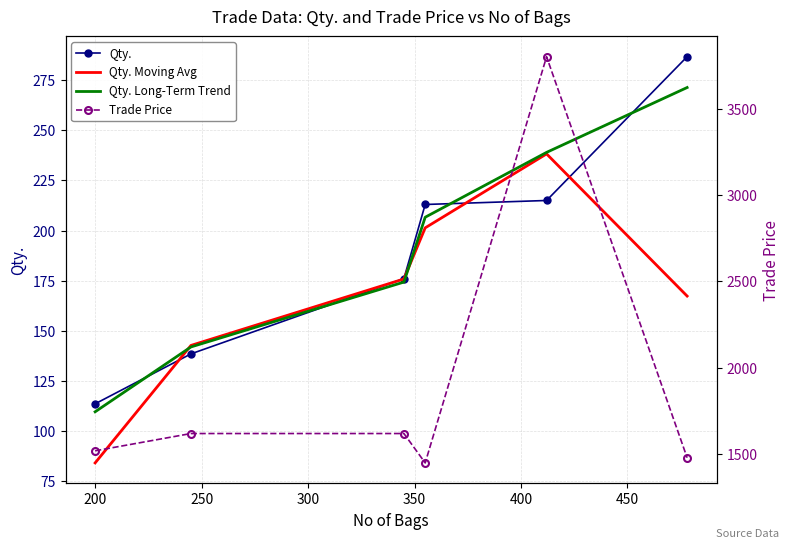

What is the maximum value for Qty. Long-Term Trend?

271.4